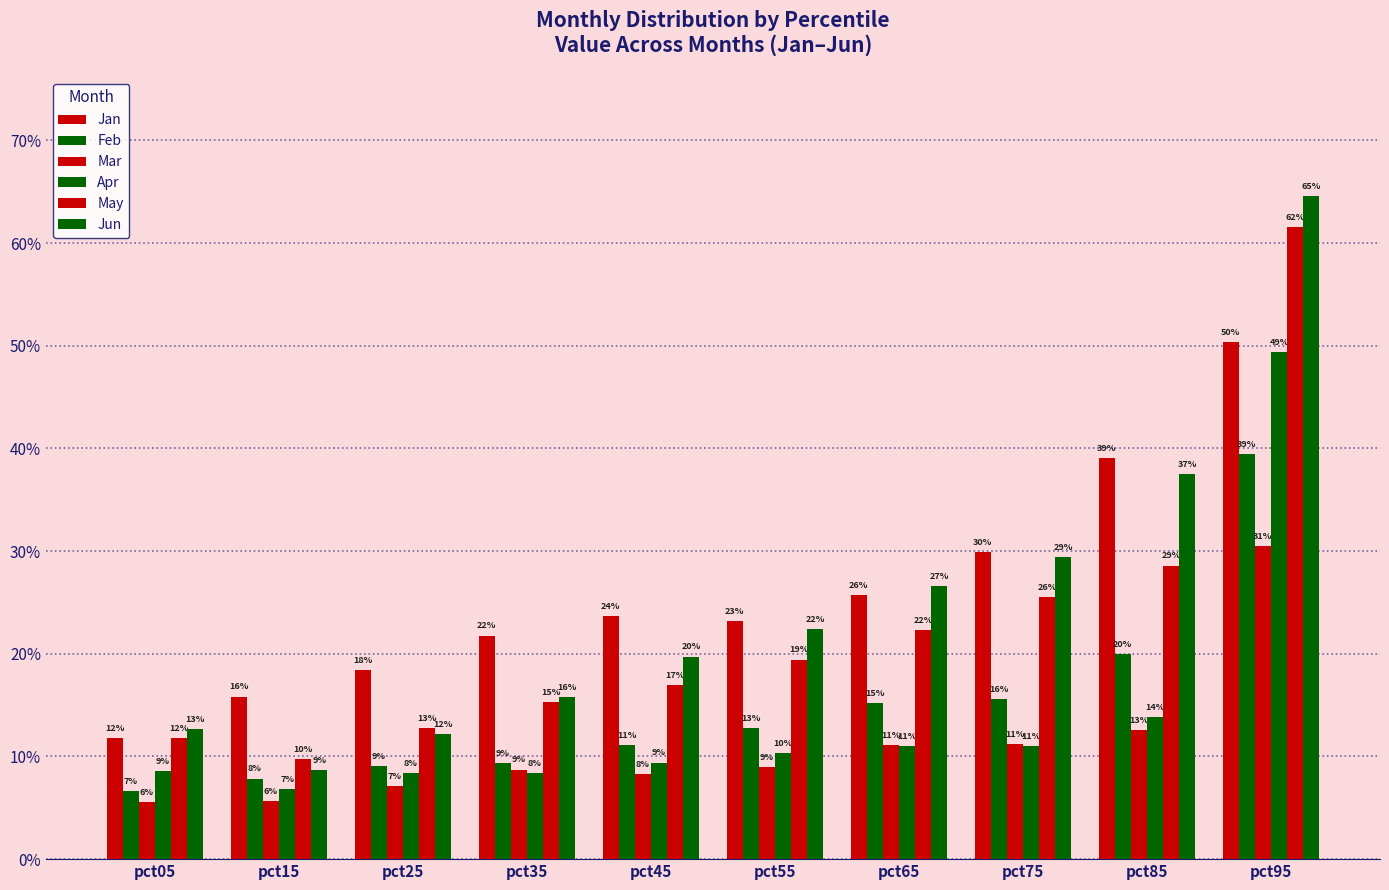

Reading right to left, list all the values displayed in this chart.

Jan: 0.5	0.4	0.3	0.3	0.2	0.2	0.2	0.2	0.2	0.1
Feb: 0.4	0.2	0.2	0.2	0.1	0.1	0.1	0.1	0.1	0.1
Mar: 0.3	0.1	0.1	0.1	0.1	0.1	0.1	0.1	0.1	0.1
Apr: 0.5	0.1	0.1	0.1	0.1	0.1	0.1	0.1	0.1	0.1
May: 0.6	0.3	0.3	0.2	0.2	0.2	0.2	0.1	0.1	0.1
Jun: 0.6	0.4	0.3	0.3	0.2	0.2	0.2	0.1	0.1	0.1